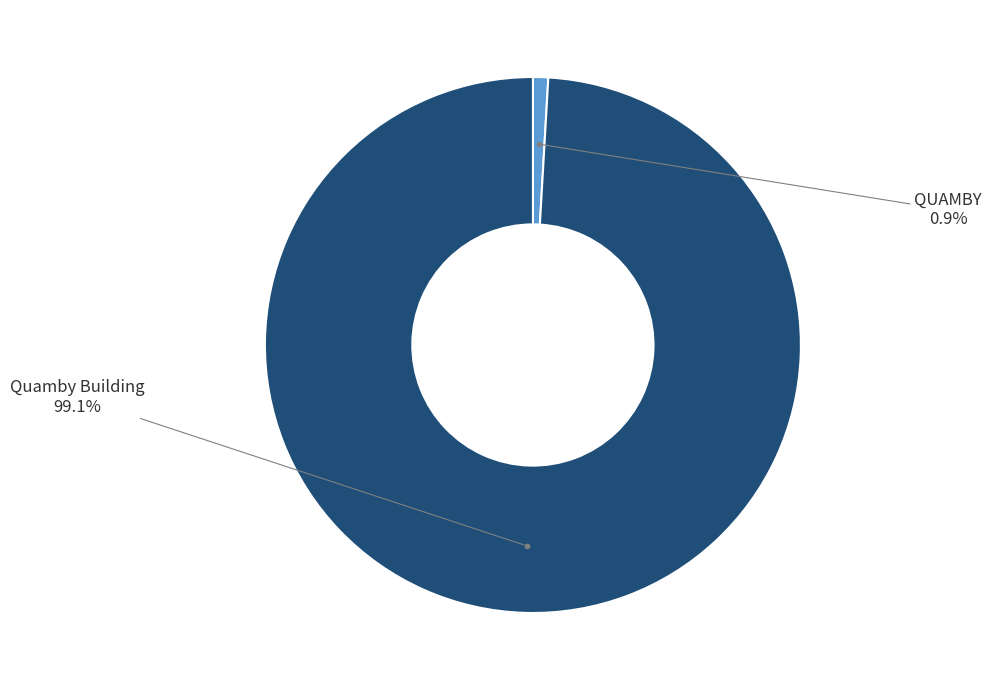

Which category has the biggest portion of the pie?

Quamby Building